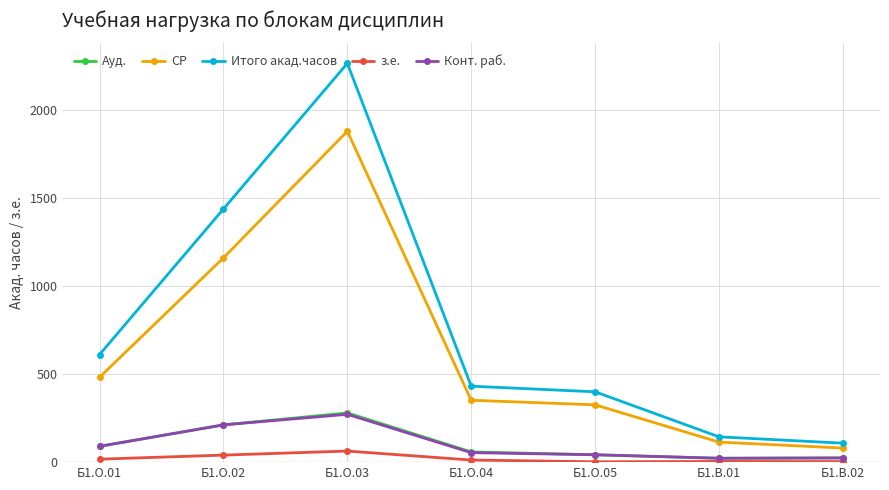

What is the maximum value shown in the chart?

2268